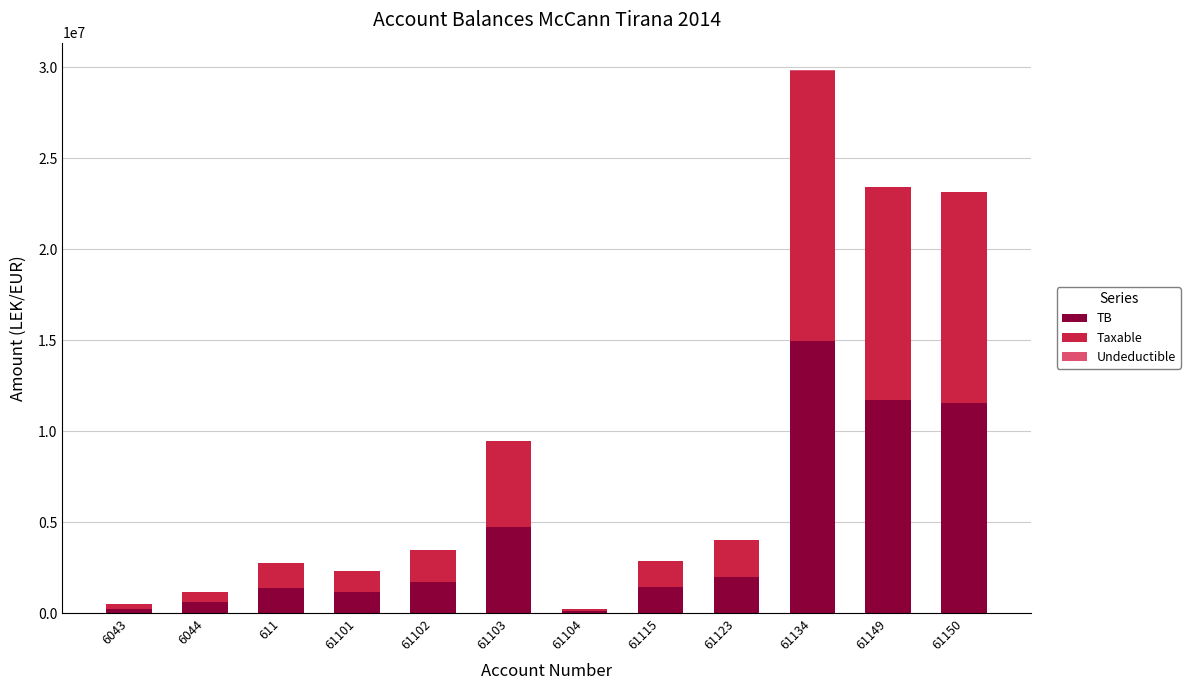

What is the total value across all series at 61149?

23435753.3